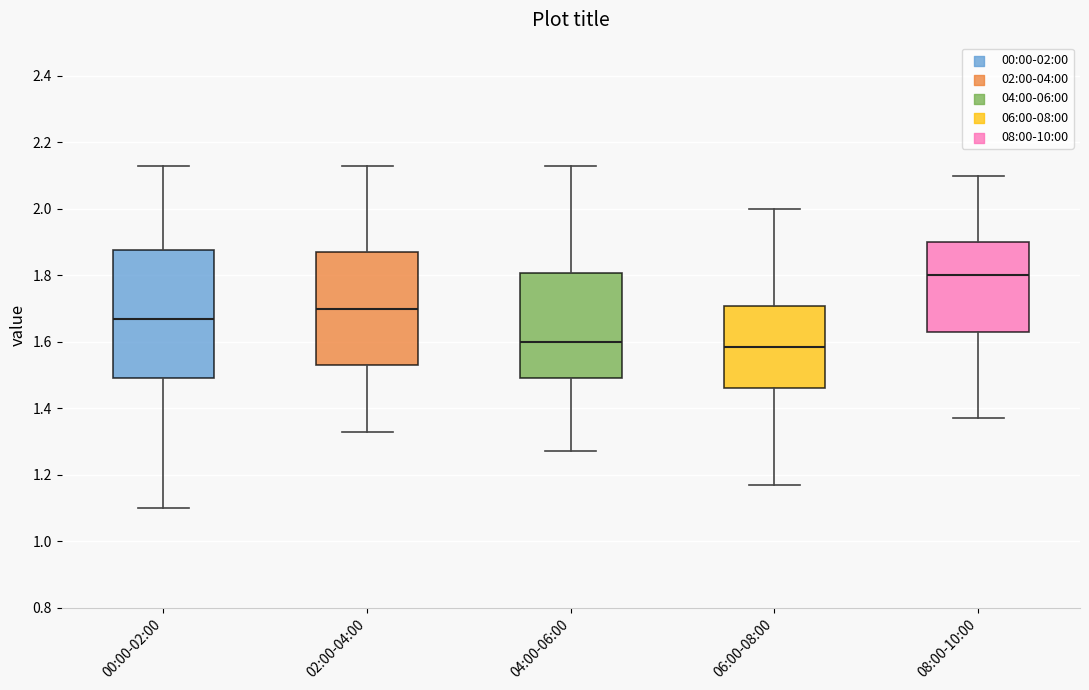

Comparing the boxes themselves (not the whiskers), which one is the tallest?

00:00-02:00